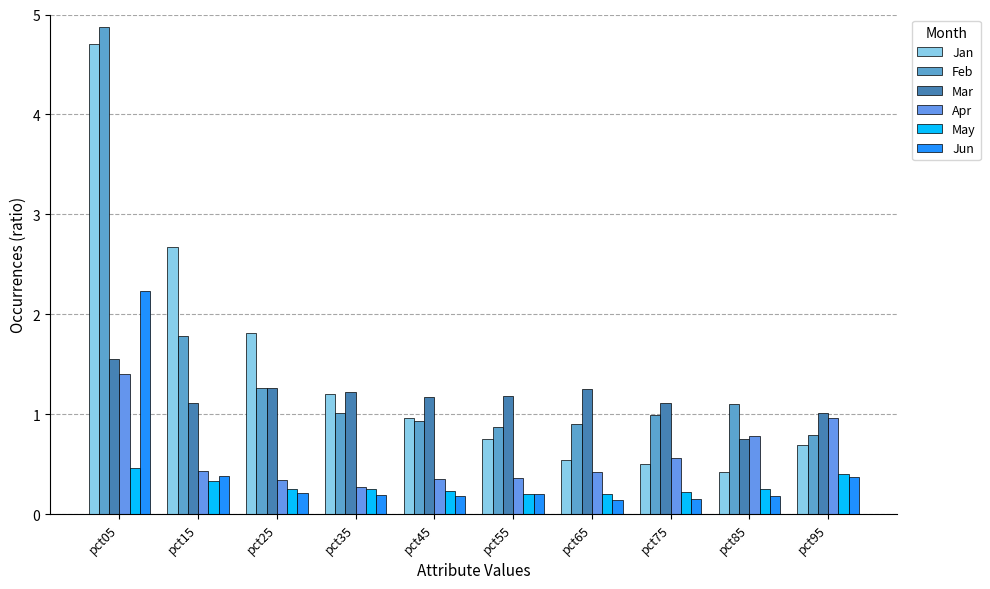

What is the average value of the May series?

0.3